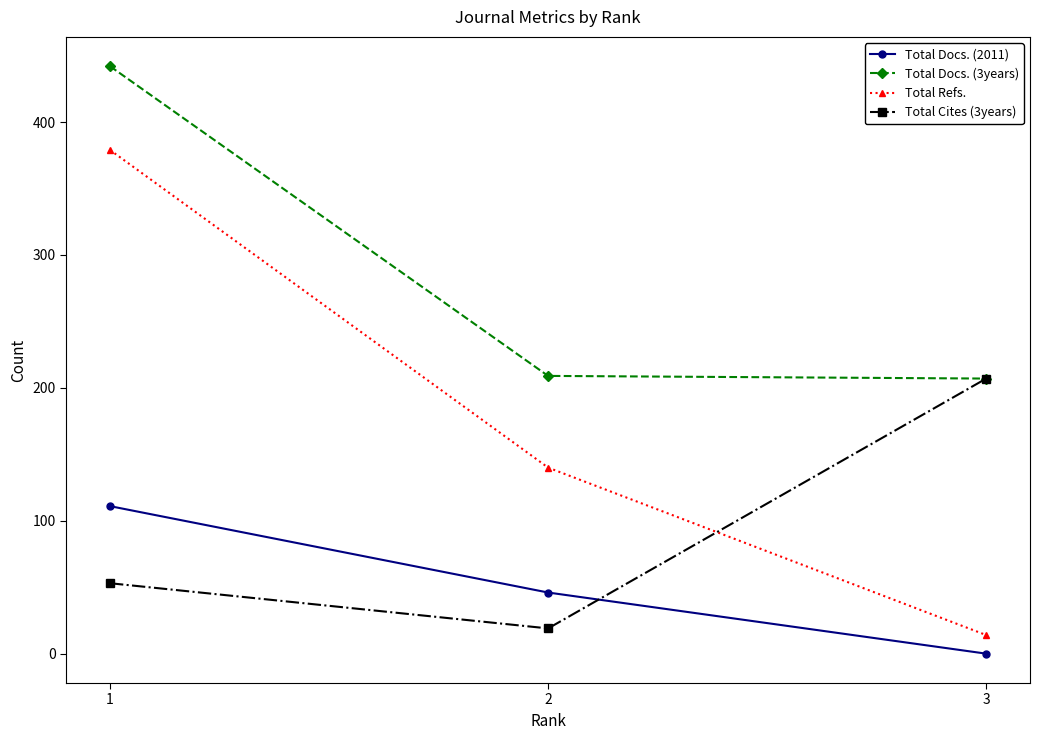

Reading right to left, list all the values displayed in this chart.

Total Docs. (2011): 0	46	111
Total Docs. (3years): 207	209	442
Total Refs.: 14	140	379
Total Cites (3years): 207	19	53